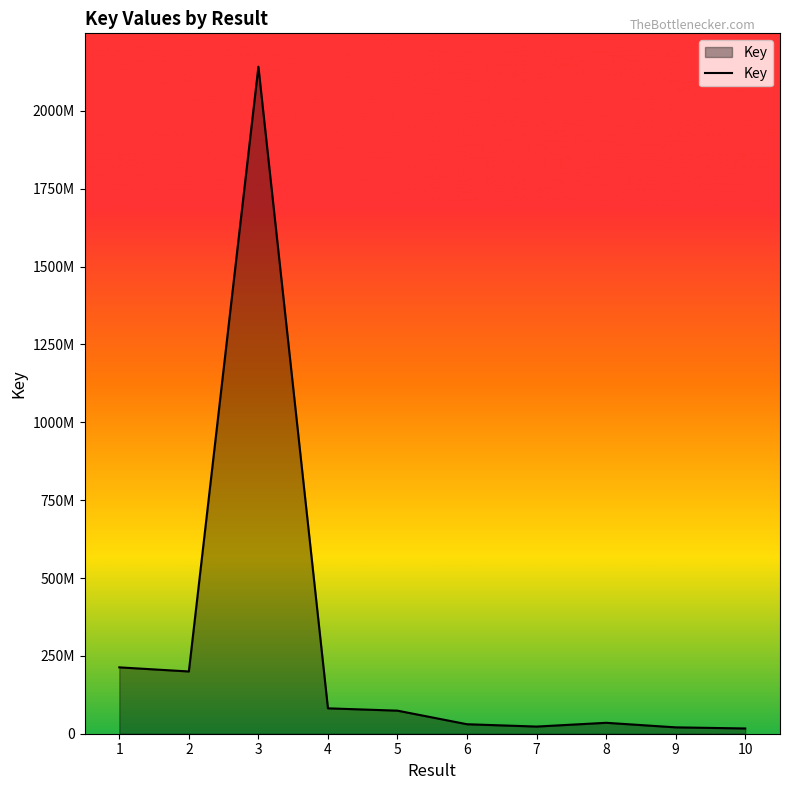

Which has a higher value, 10 or 4?

4